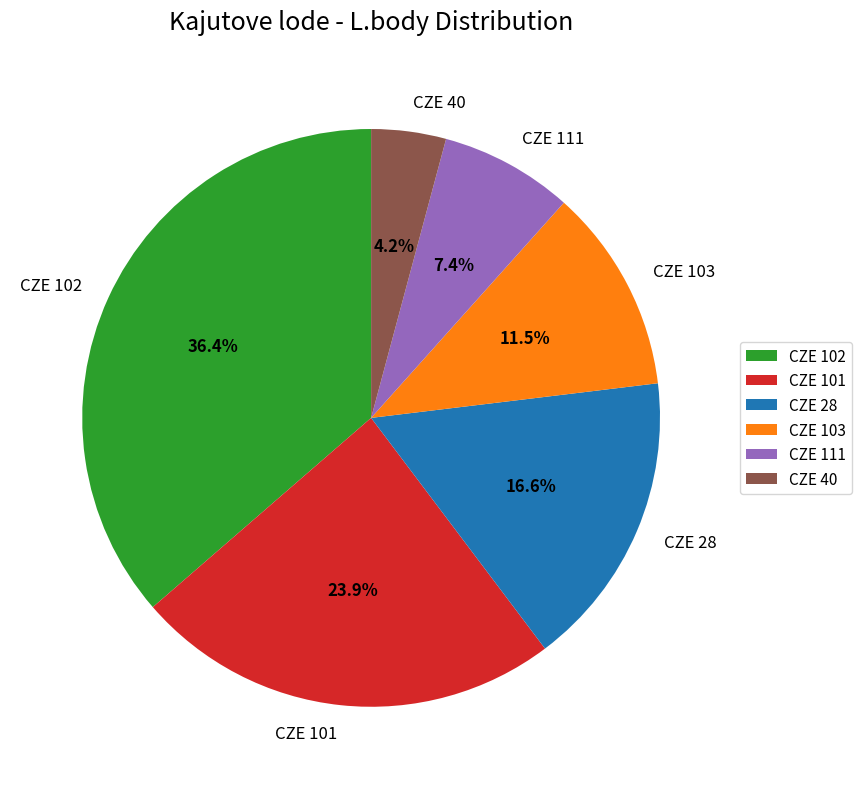

How many segments does this pie chart have?

6